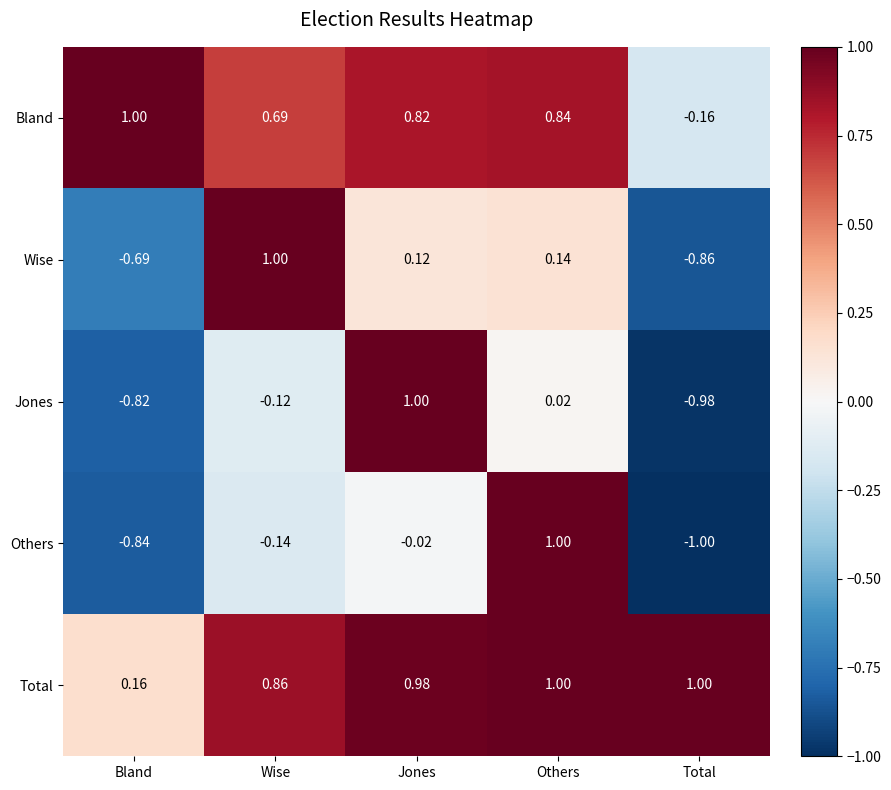

At which category is the sum across all series the highest?

Others